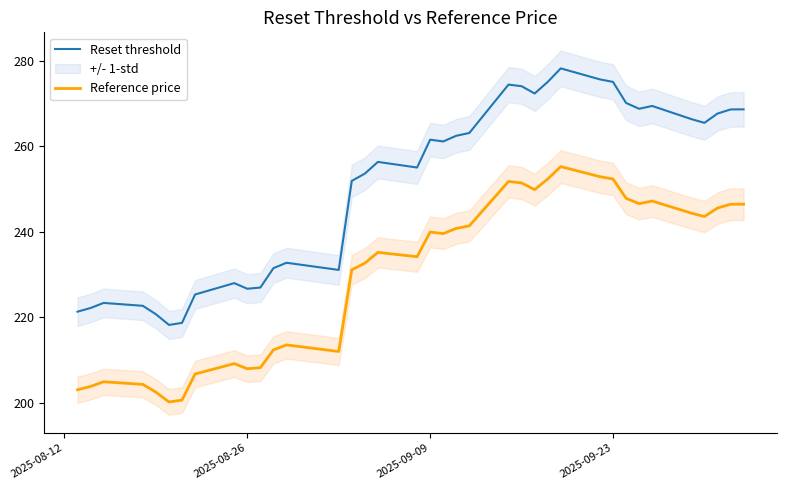

What are all the series names shown in the legend?

Reset threshold, Reference price